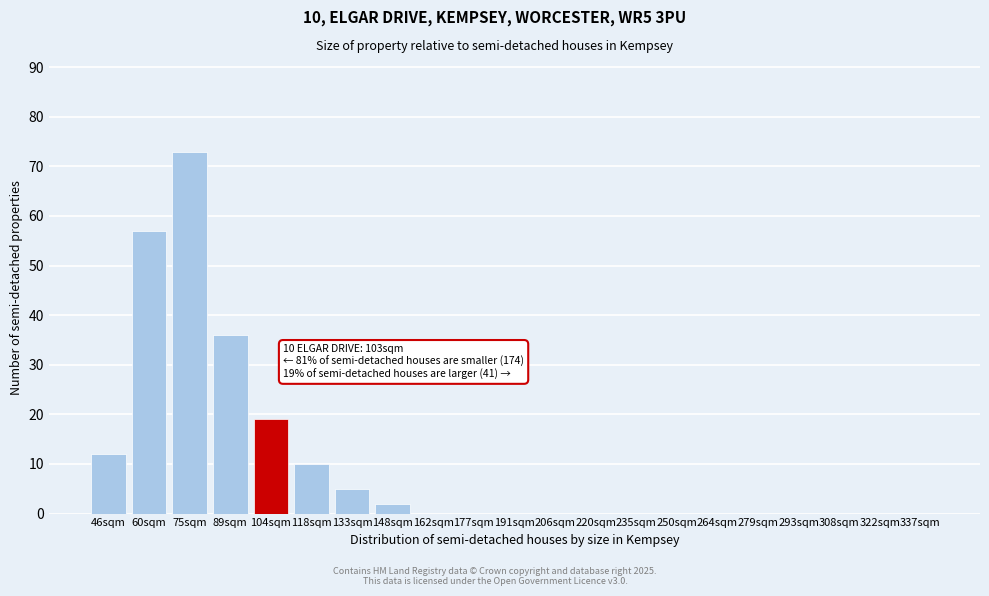

Reading left to right, what are all the values shown in this chart?

46sqm=12	60sqm=57	75sqm=73	89sqm=36	104sqm=19	118sqm=10	133sqm=5	148sqm=2	162sqm=0	177sqm=0	191sqm=0	206sqm=0	220sqm=0	235sqm=0	250sqm=0	264sqm=0	279sqm=0	293sqm=0	308sqm=0	322sqm=0	337sqm=0